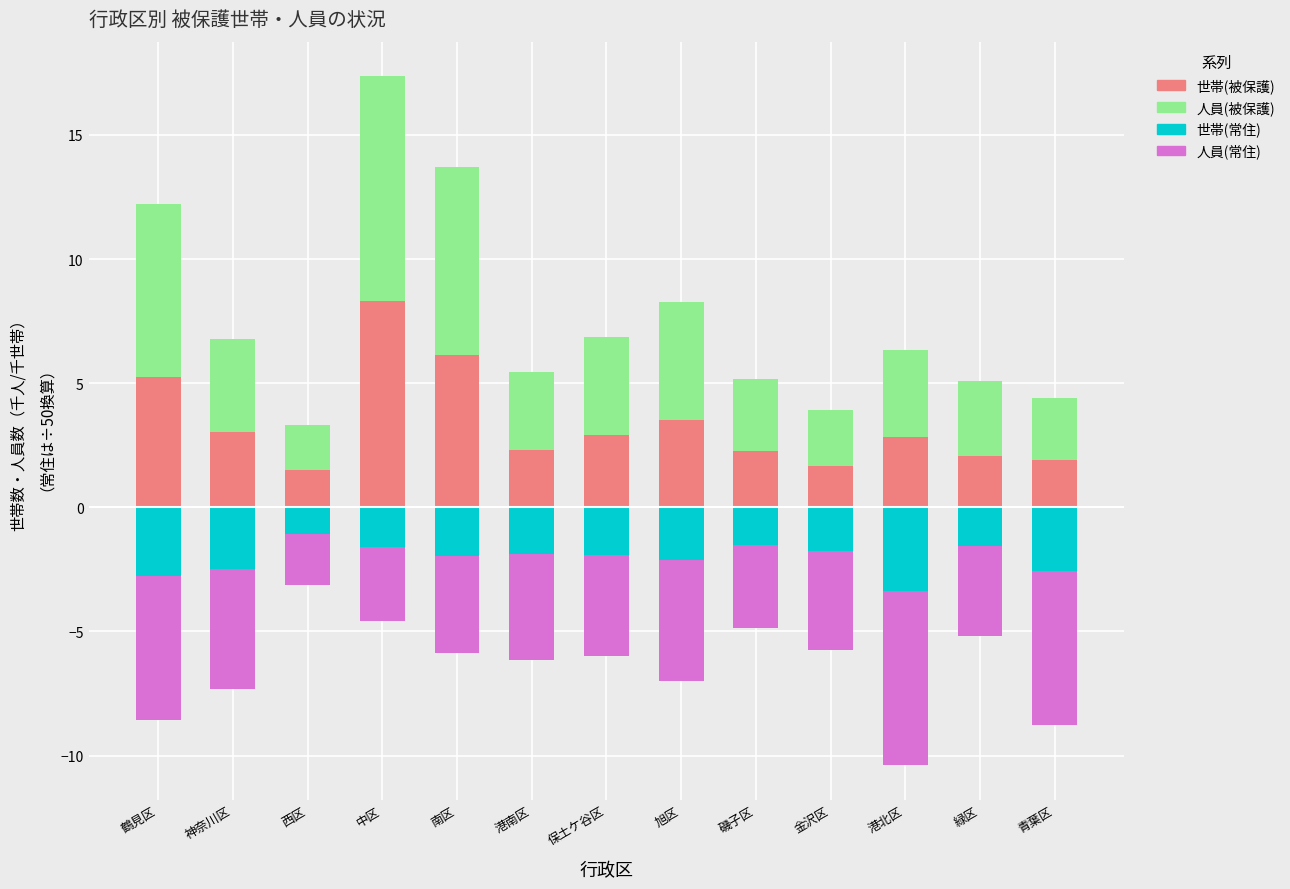

Rank the categories by 世帯(被保護) value from highest to lowest.

中区, 南区, 鶴見区, 旭区, 神奈川区, 保土ケ谷区, 港北区, 港南区, 磯子区, 緑区, 青葉区, 金沢区, 西区